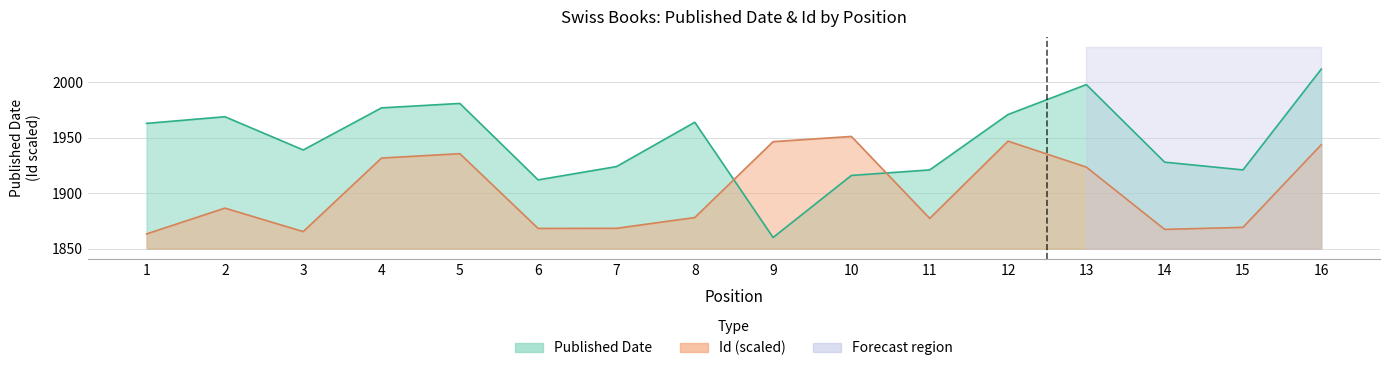

Between which two adjacent categories do Published Date and Id first intersect?

8 and 9